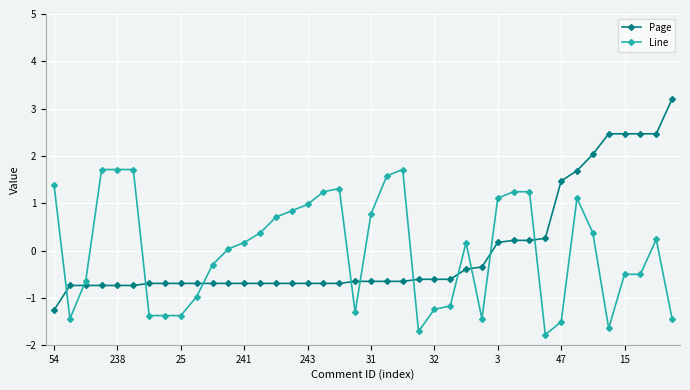

Does the chart display data point markers on the line(s)?

Yes